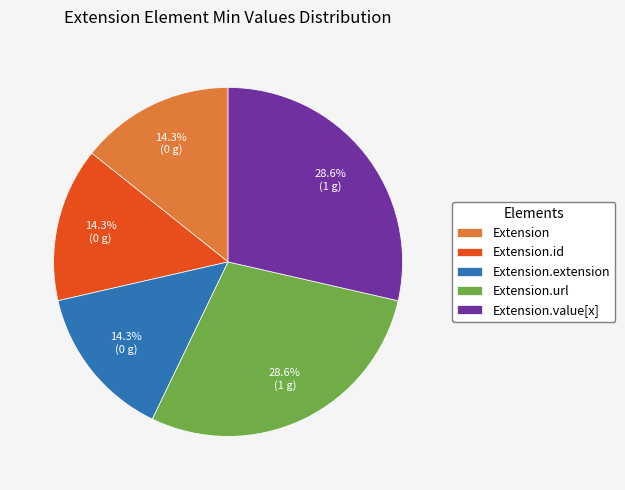

Combined, what portion of the pie is Extension and Extension.extension?

28.6%